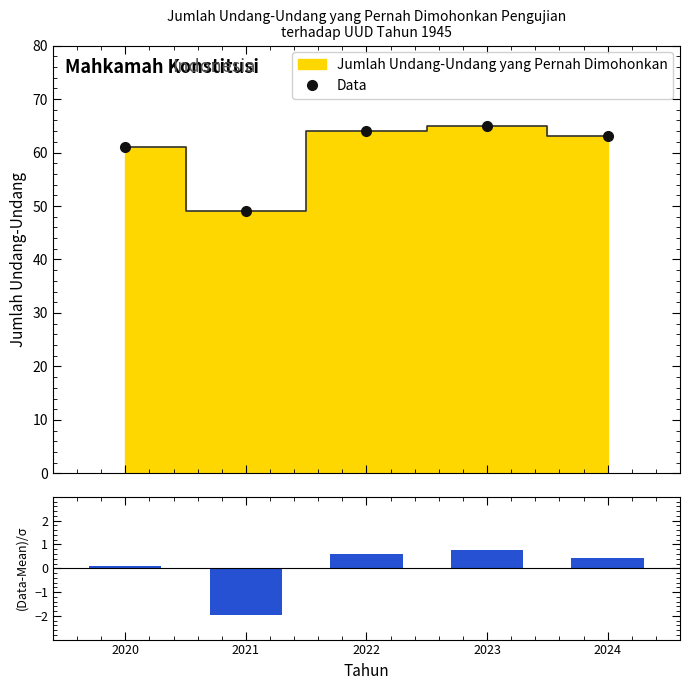

Is it true that Data equals 64.0 at 2022?

True